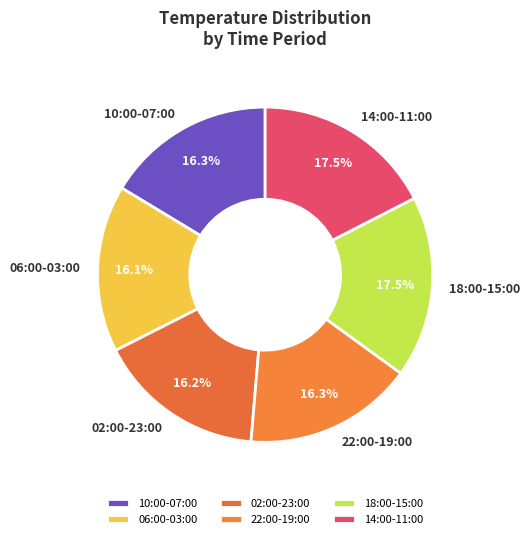

Does 02:00-23:00 account for over 50% of the chart?

No